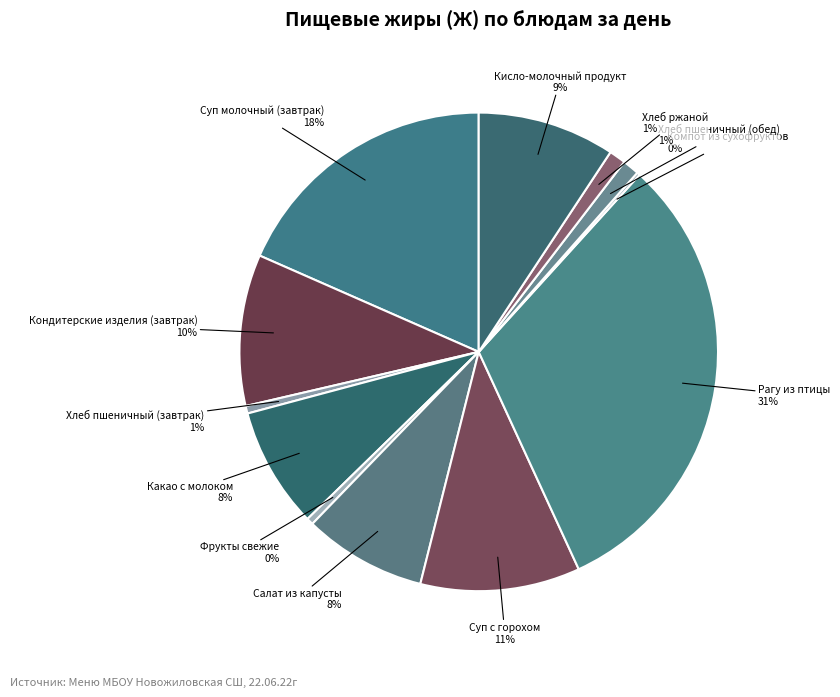

To the nearest percent, what percentage of the pie is Кисло-молочный продукт?

9%